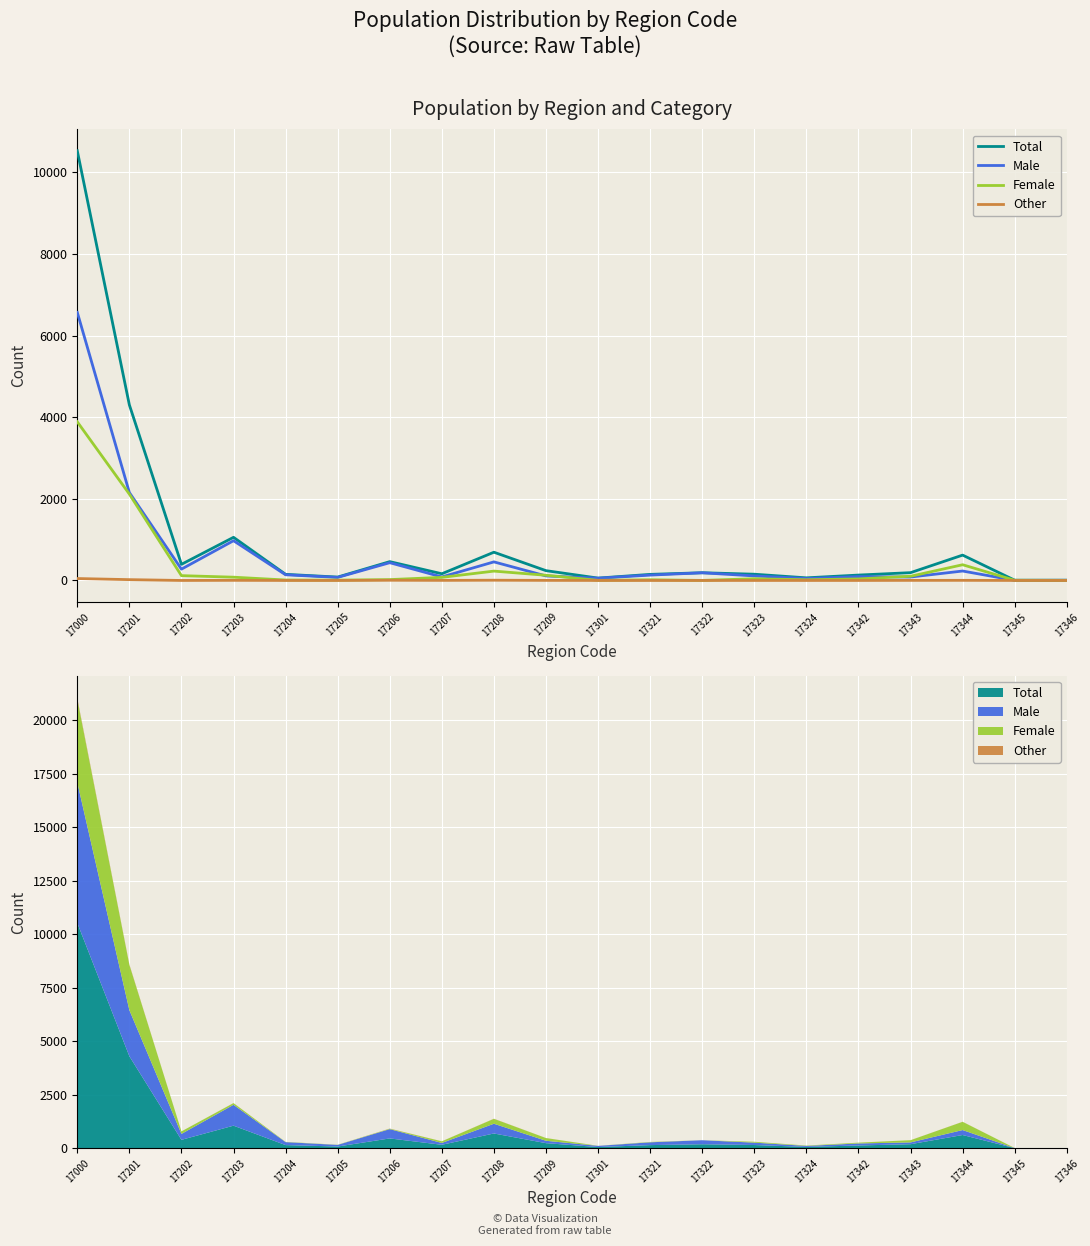

What is the difference between the maximum and minimum values in the Female series?

3886